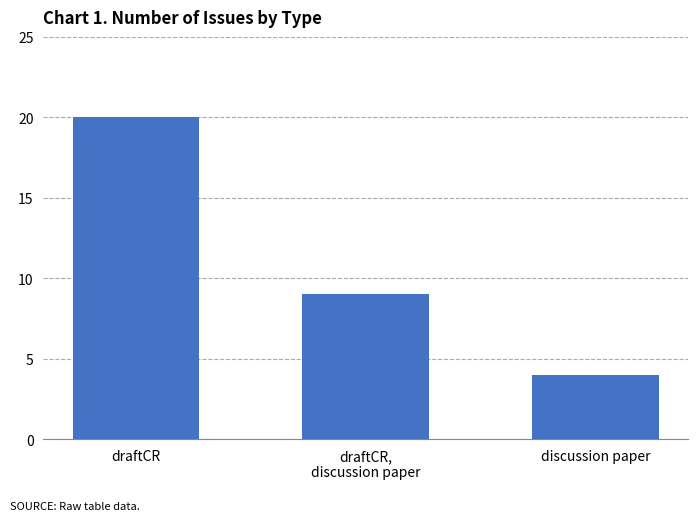

How many bars are there in total?

3